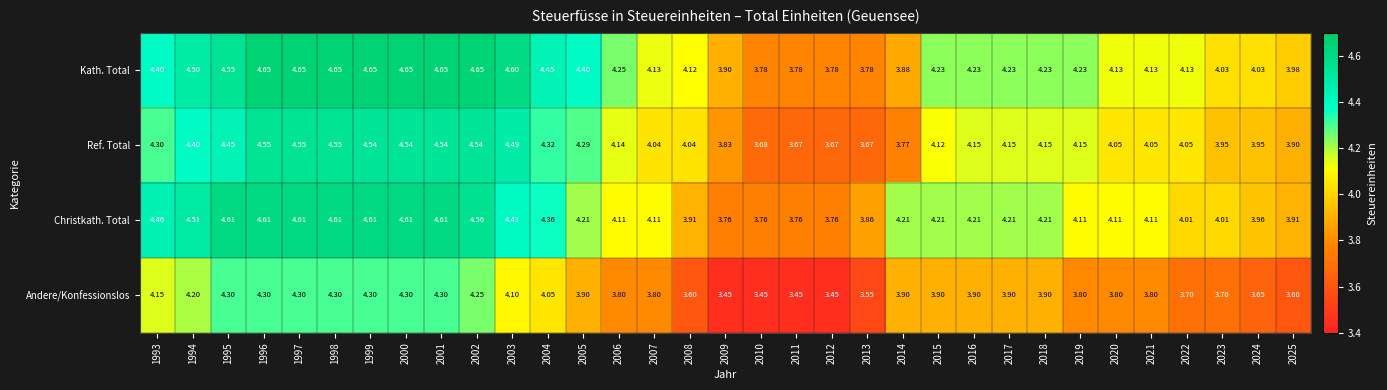

At 1996, list the series in order from largest to smallest.

Kath. Total, Christkath. Total, Ref. Total, Andere/Konfessionslos